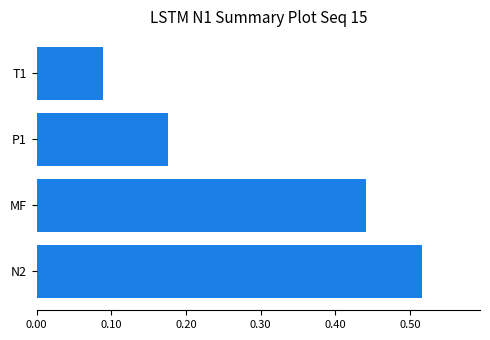

Rank the categories by value from highest to lowest.

N2, MF, P1, T1